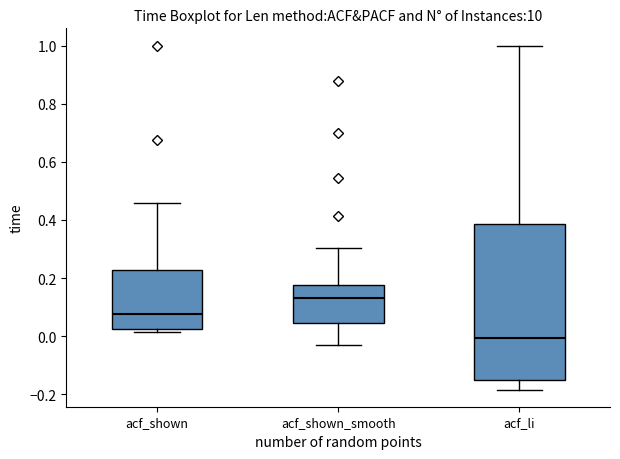

Where does the median line of the box for acf_shown sit on the y-axis? The values are not printed on the chart, so give them approximately, as read against the axis.

0.08